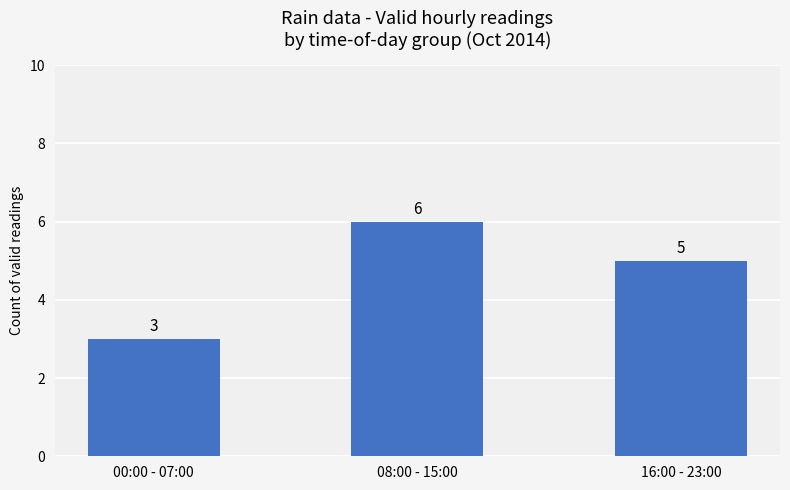

Which label corresponds to the smallest value in the chart?

00:00 - 07:00